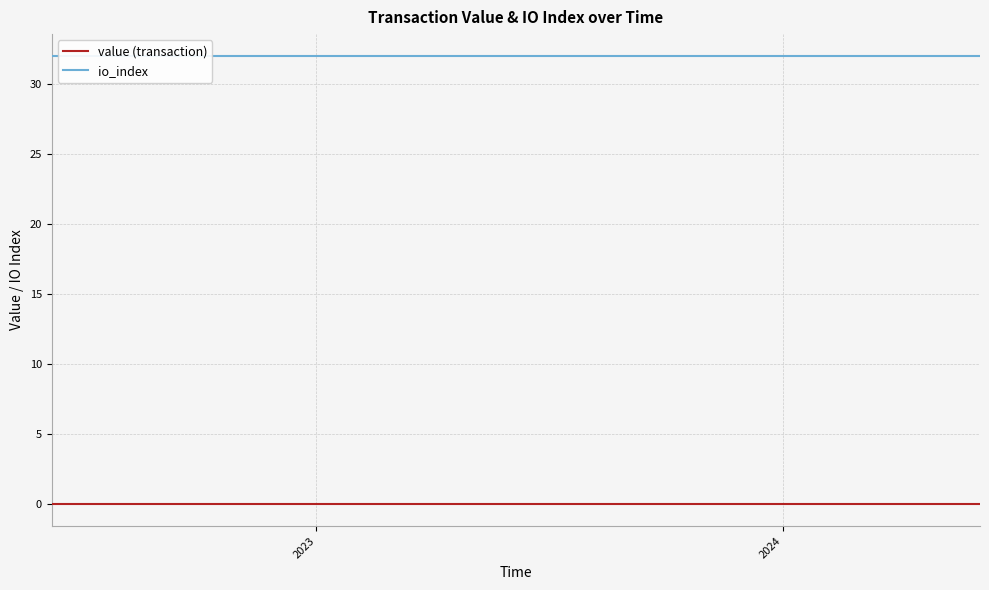

Which series has the largest total across all categories?

io_index